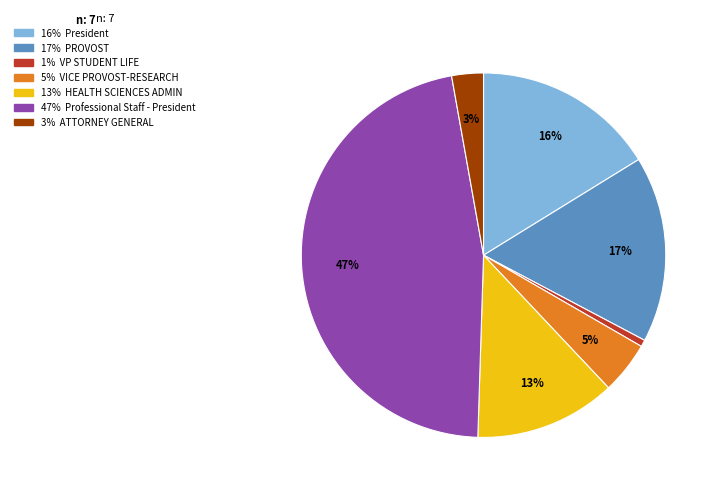

Is there a majority slice in this chart?

No